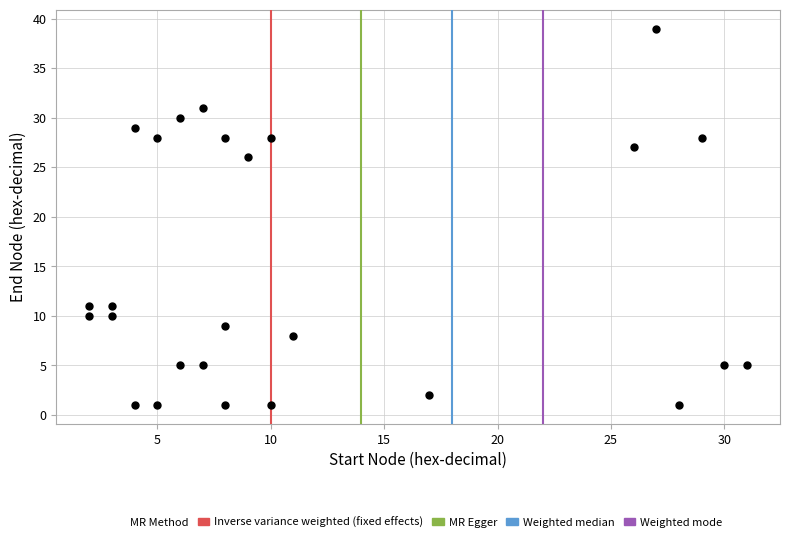

What is the range of Y values (max minus min)?

38